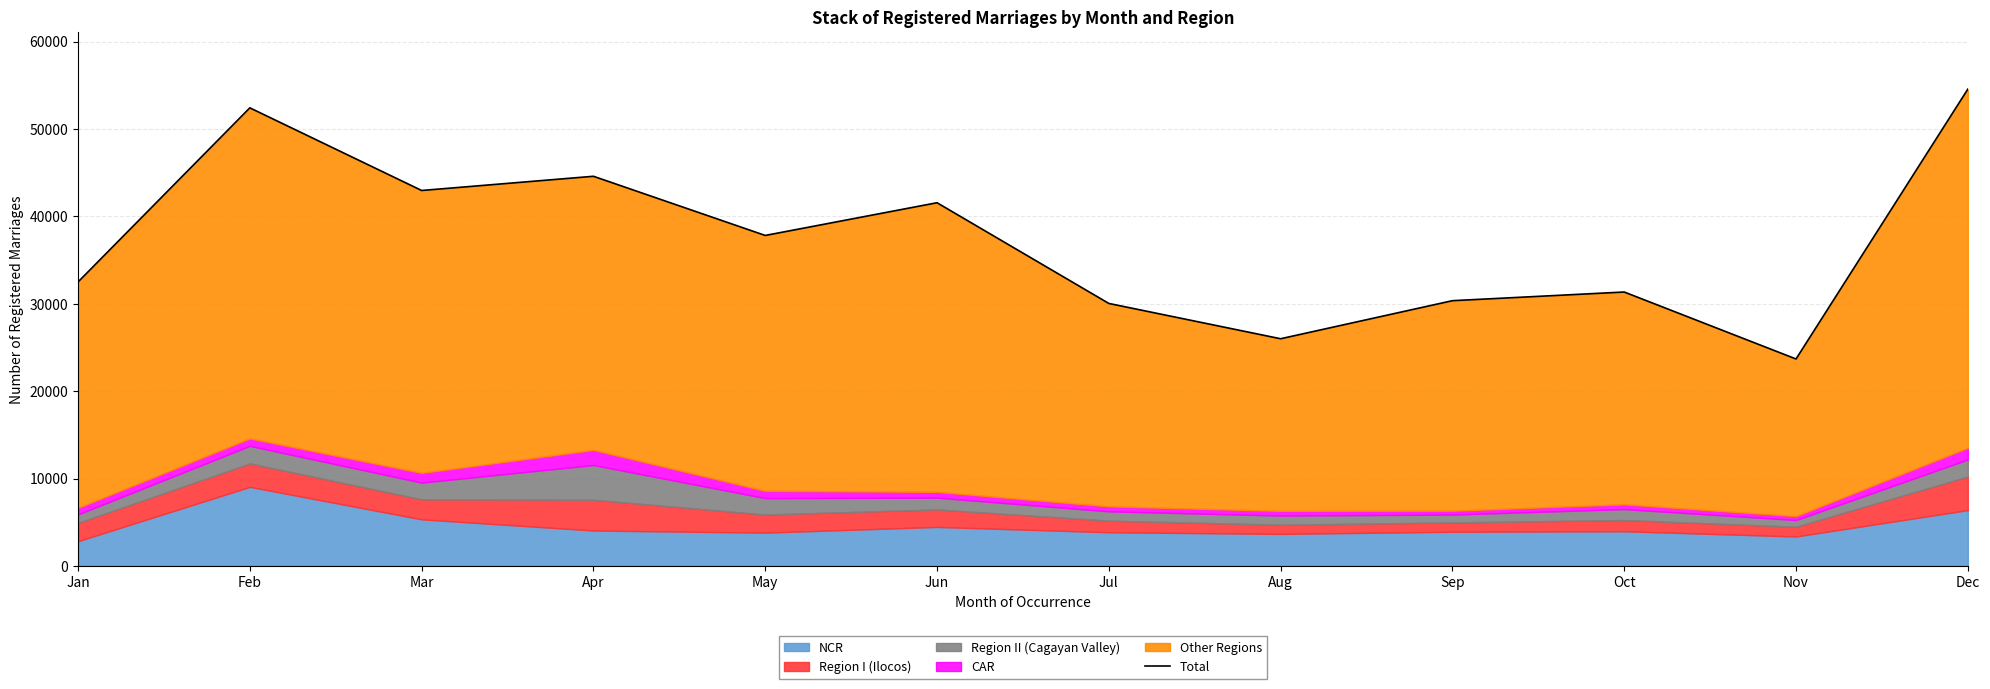

Where does the data first go above 37816?

Feb